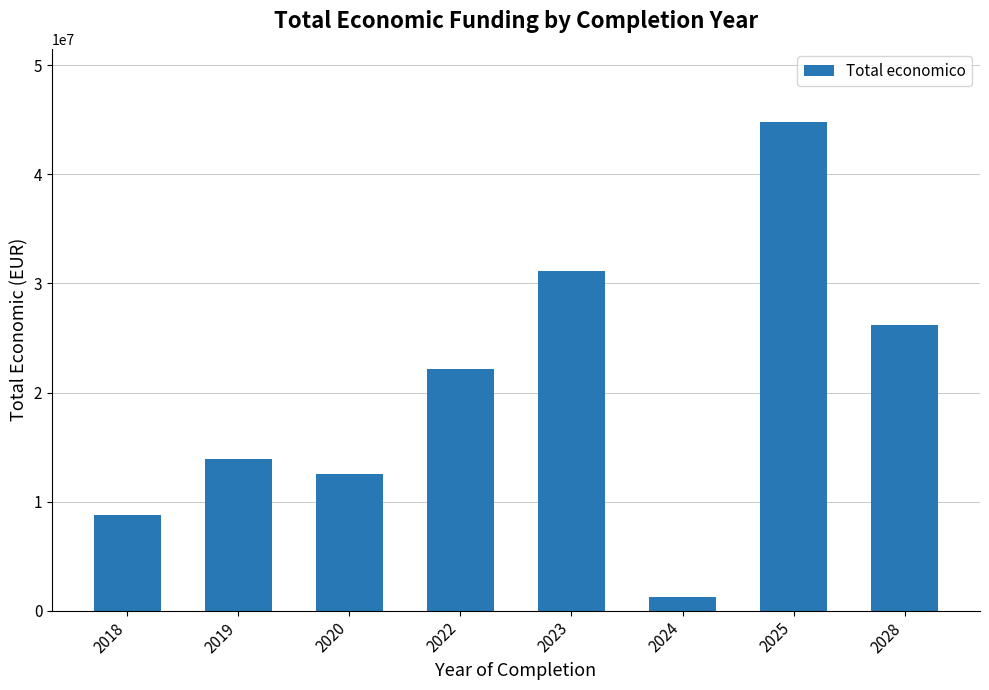

At which label is the value closest to 23032939?

2022